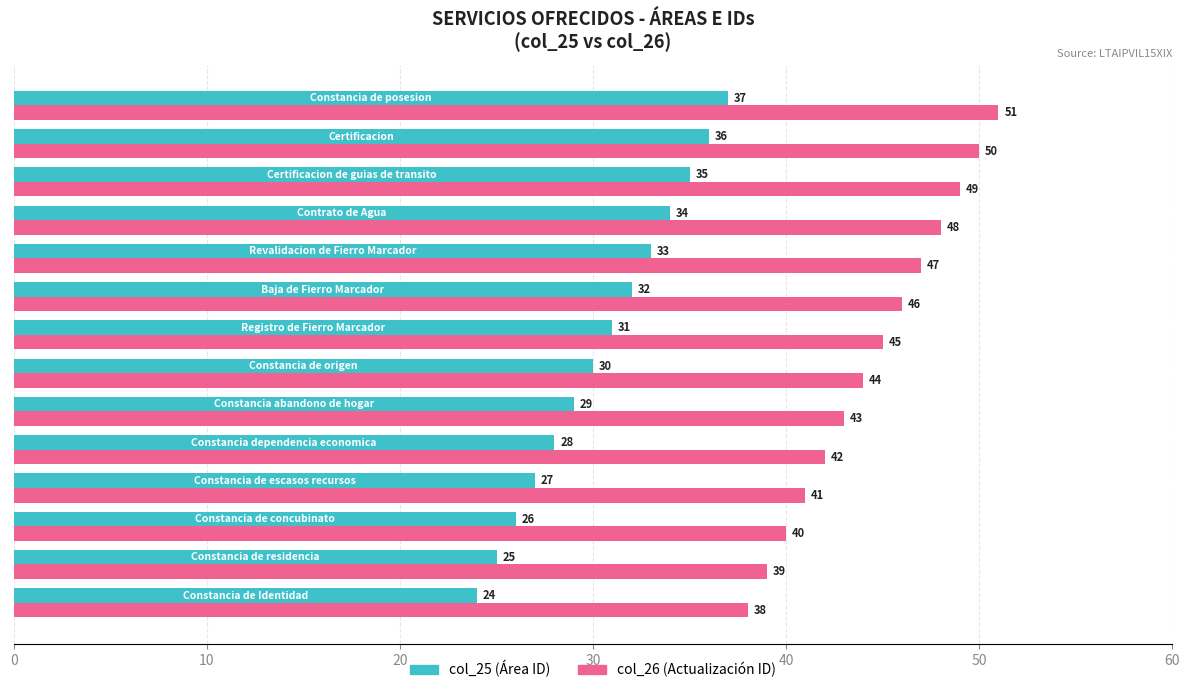

What is the minimum value shown in the chart?

24